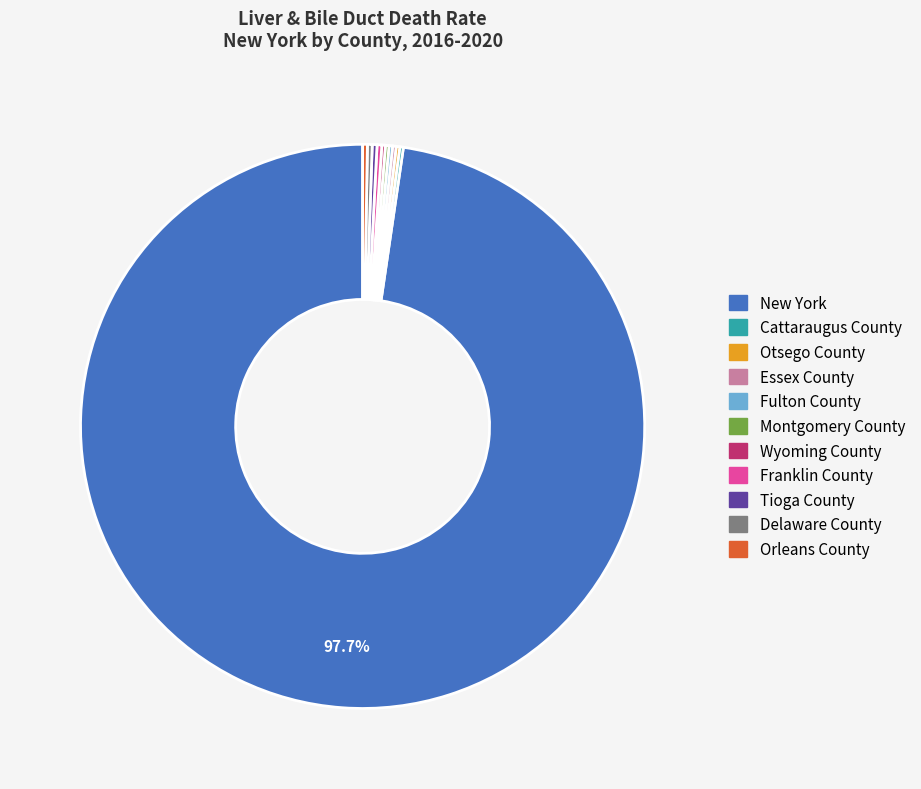

Which category has the biggest portion of the pie?

New York